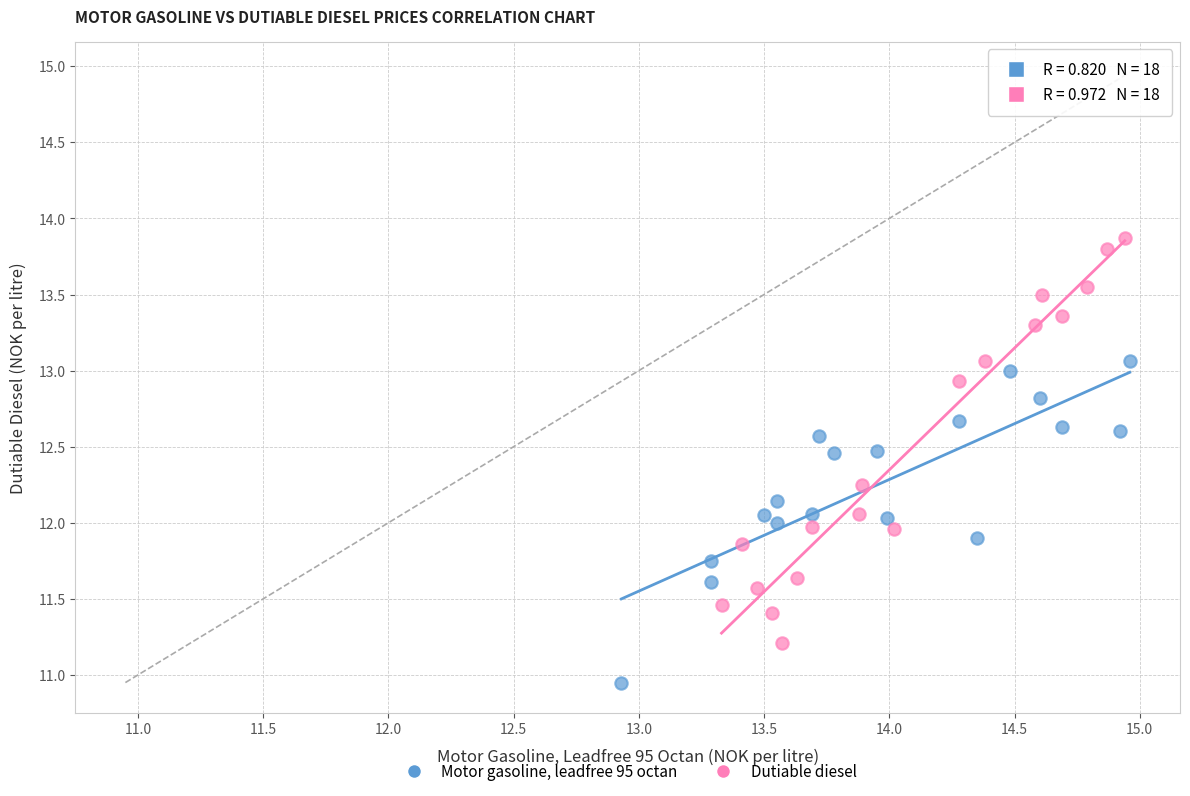

Which series contains the lowest Y value?

Motor gasoline, leadfree 95 octan